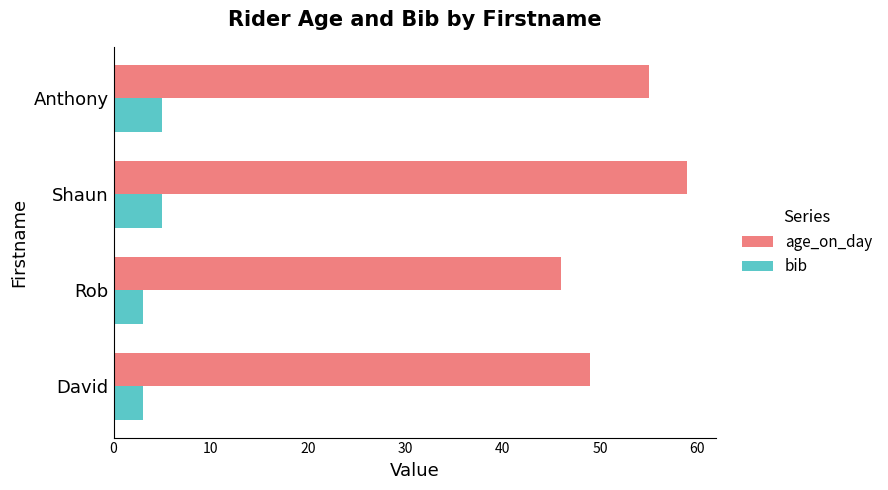

What is the maximum value for bib?

5